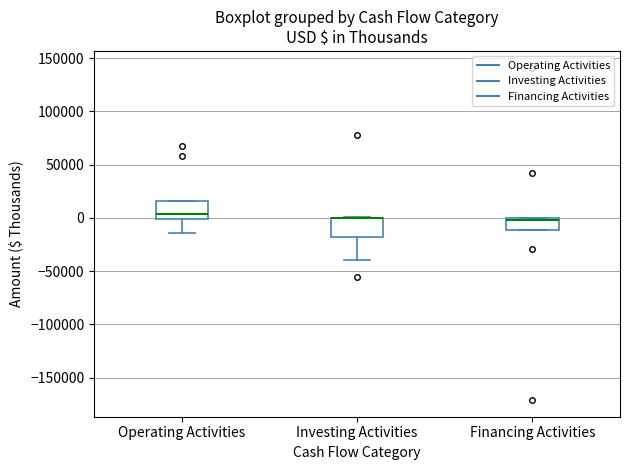

Where does the lower whisker of the box for Investing Activities end on the y-axis? The values are not printed on the chart, so give them approximately, as read against the axis.

-40000